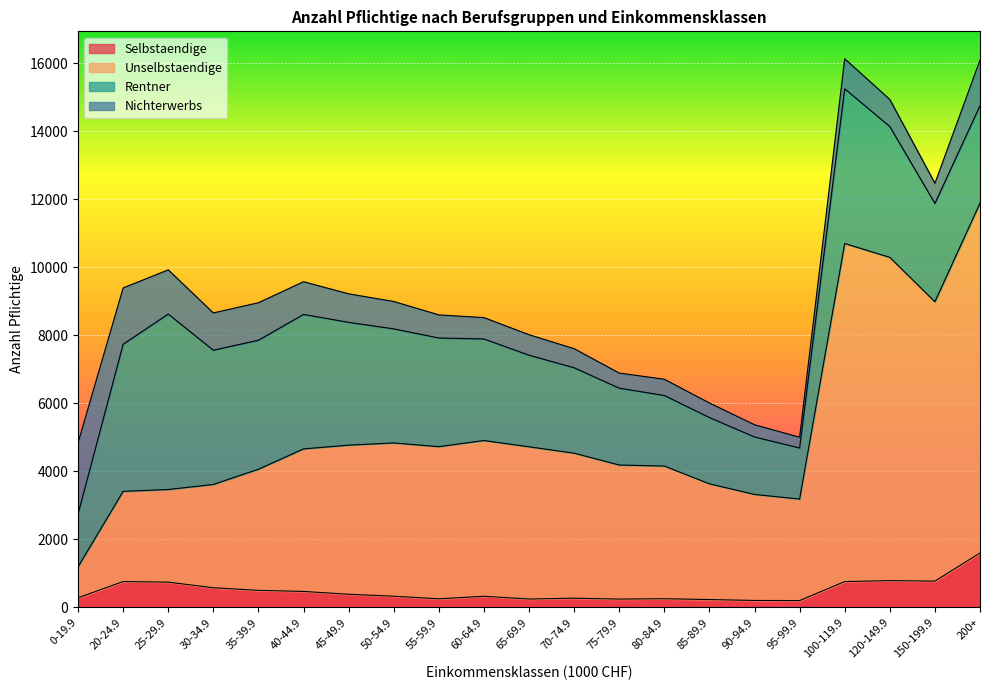

How many lines are shown in the chart?

4